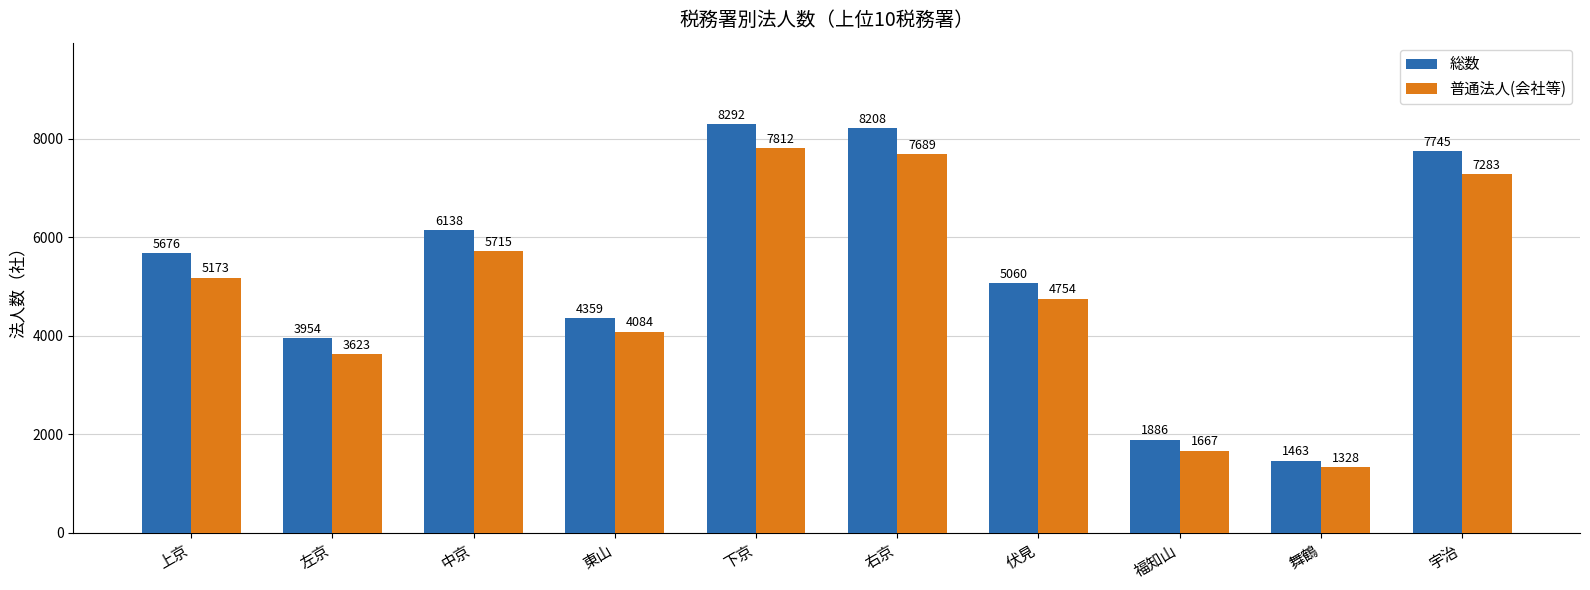

Between 伏見 and 福知山, which series saw the biggest shift?

総数